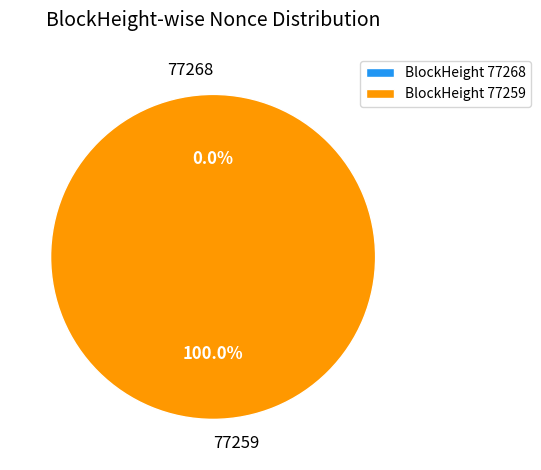

How many slices are in this pie chart?

2